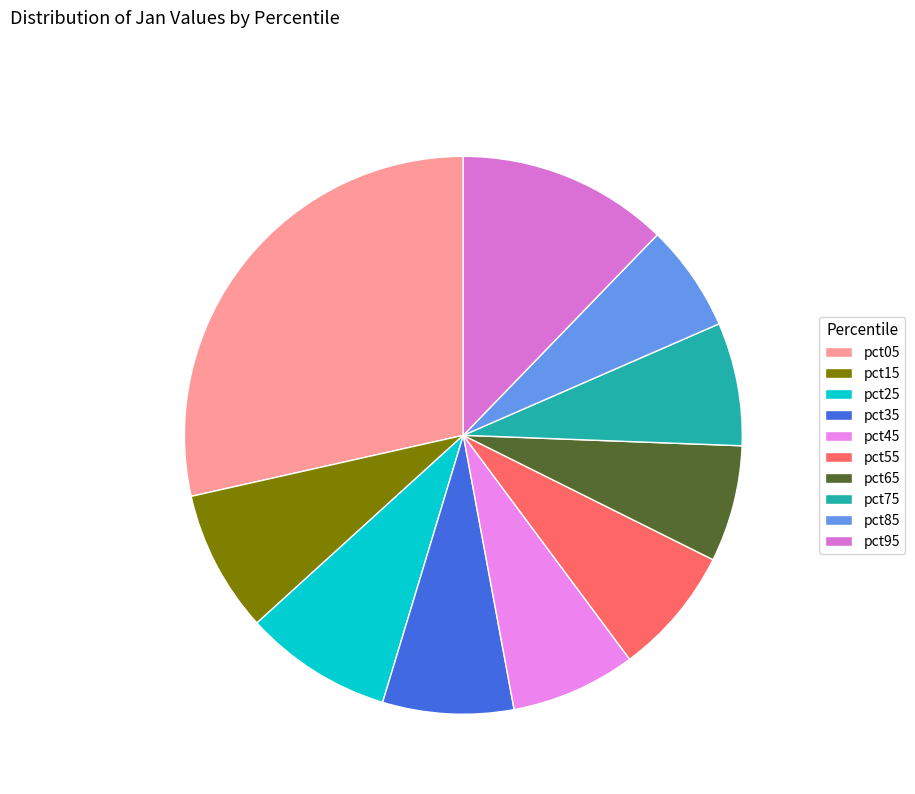

To the nearest percent, what portion does pct45 represent?

7%